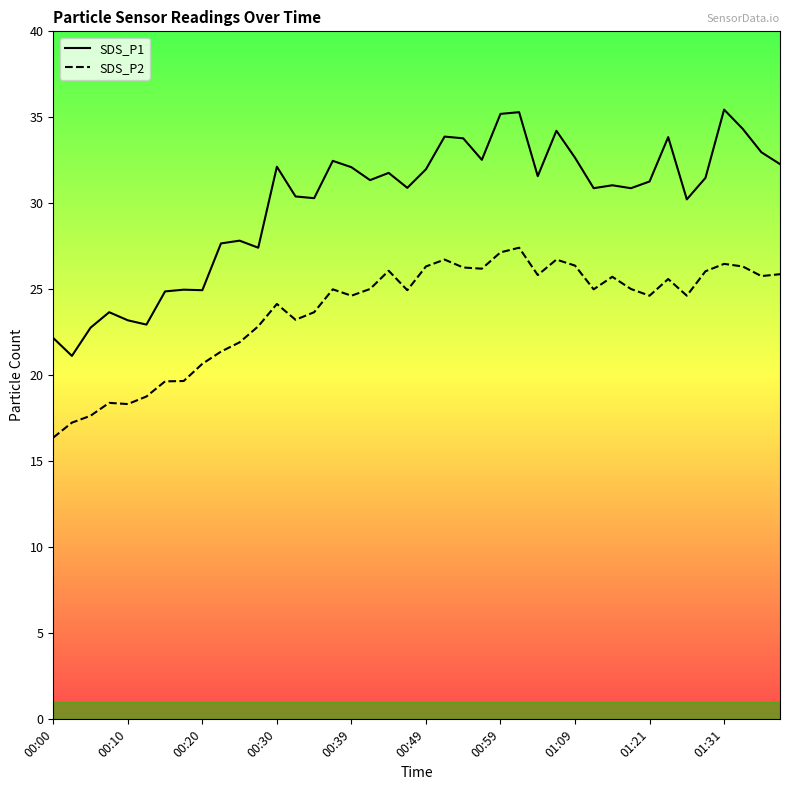

True or false: SDS_P2 and SDS_P1 intersect in this chart.

False